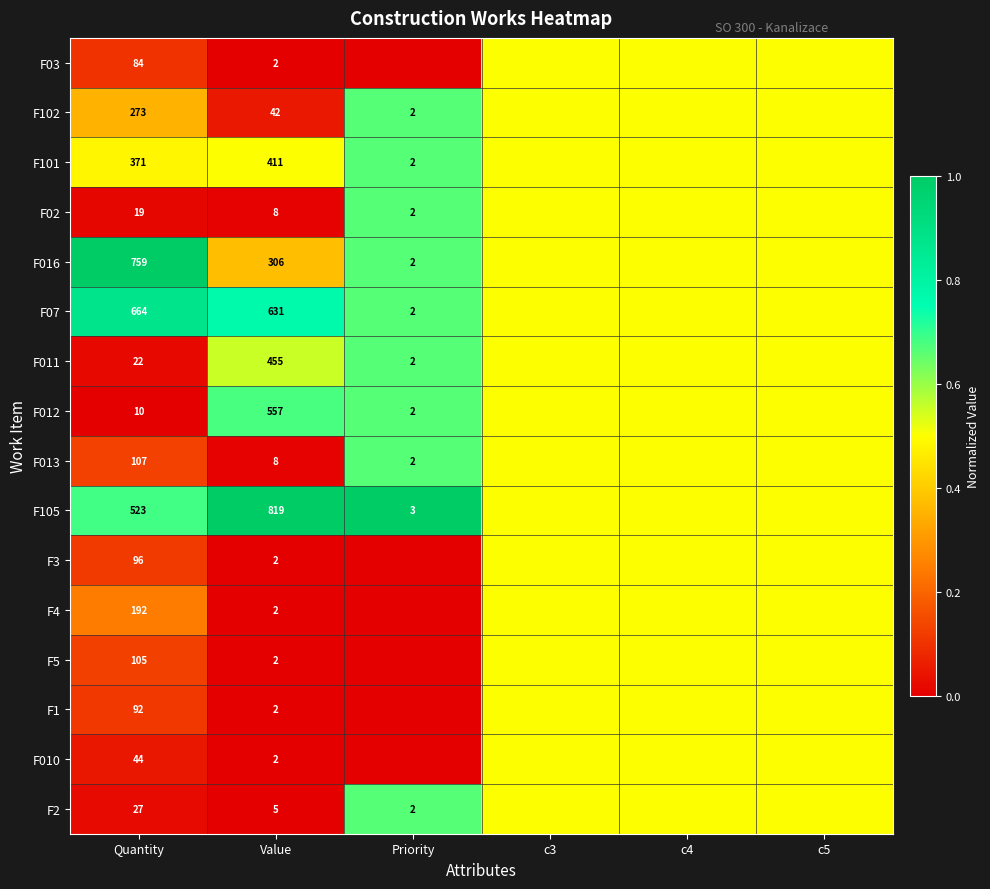

The value of F016 at Priority is 2.0. True or false?

True